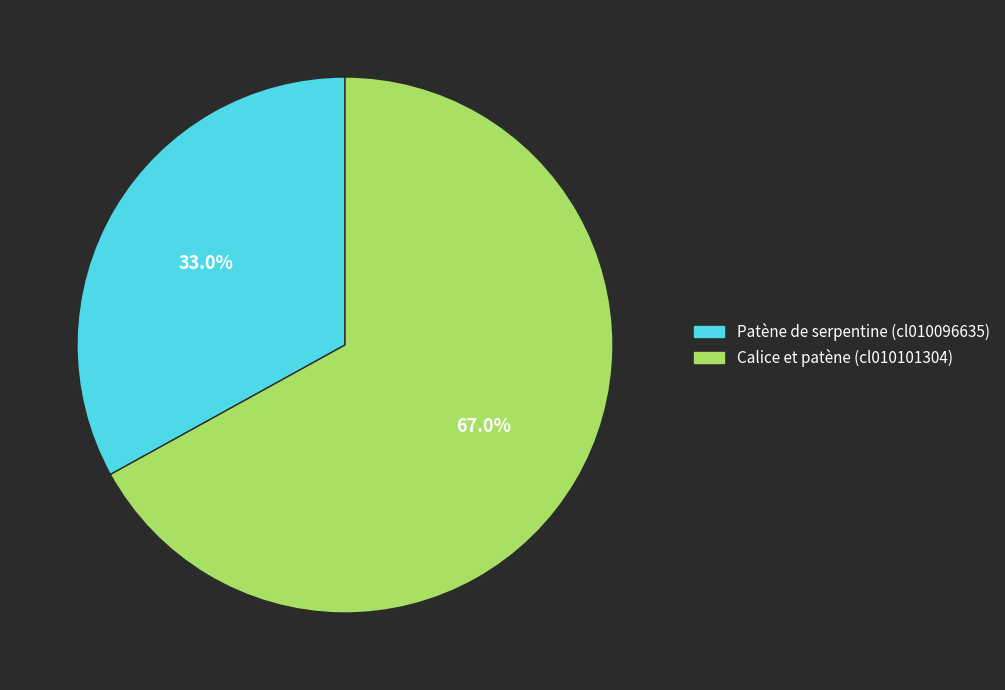

How many slices are in this pie chart?

2